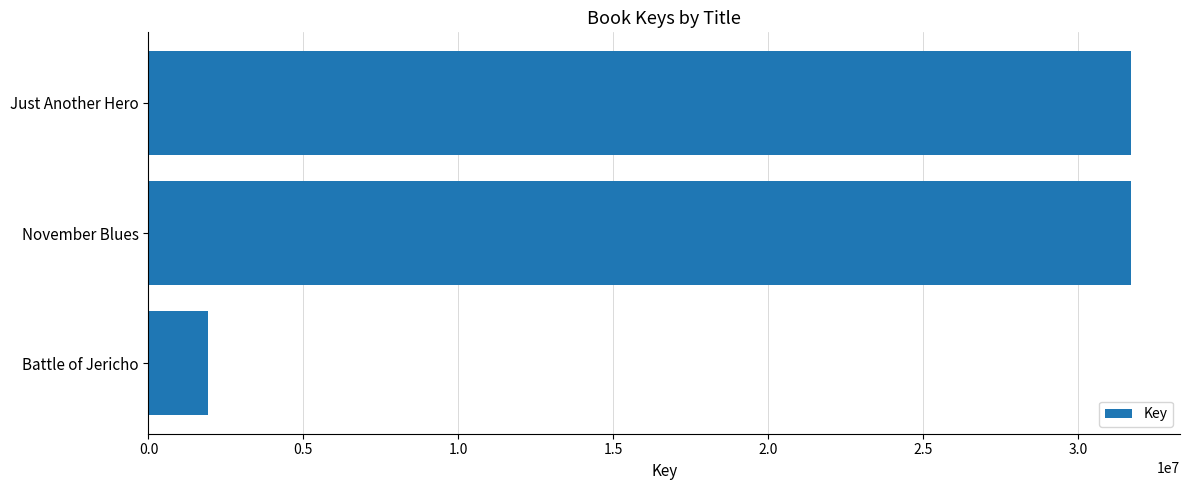

Is it true that the value at Battle of Jericho is 797132?

False